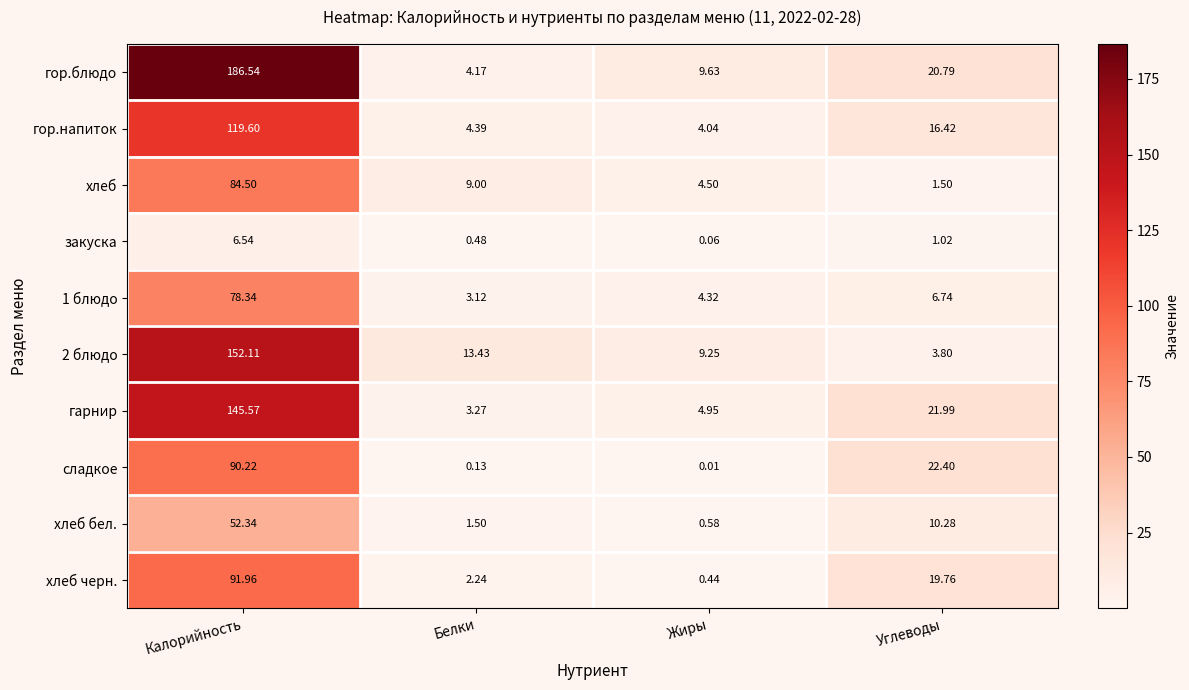

At which label is хлеб бел. closest to 26?

Углеводы